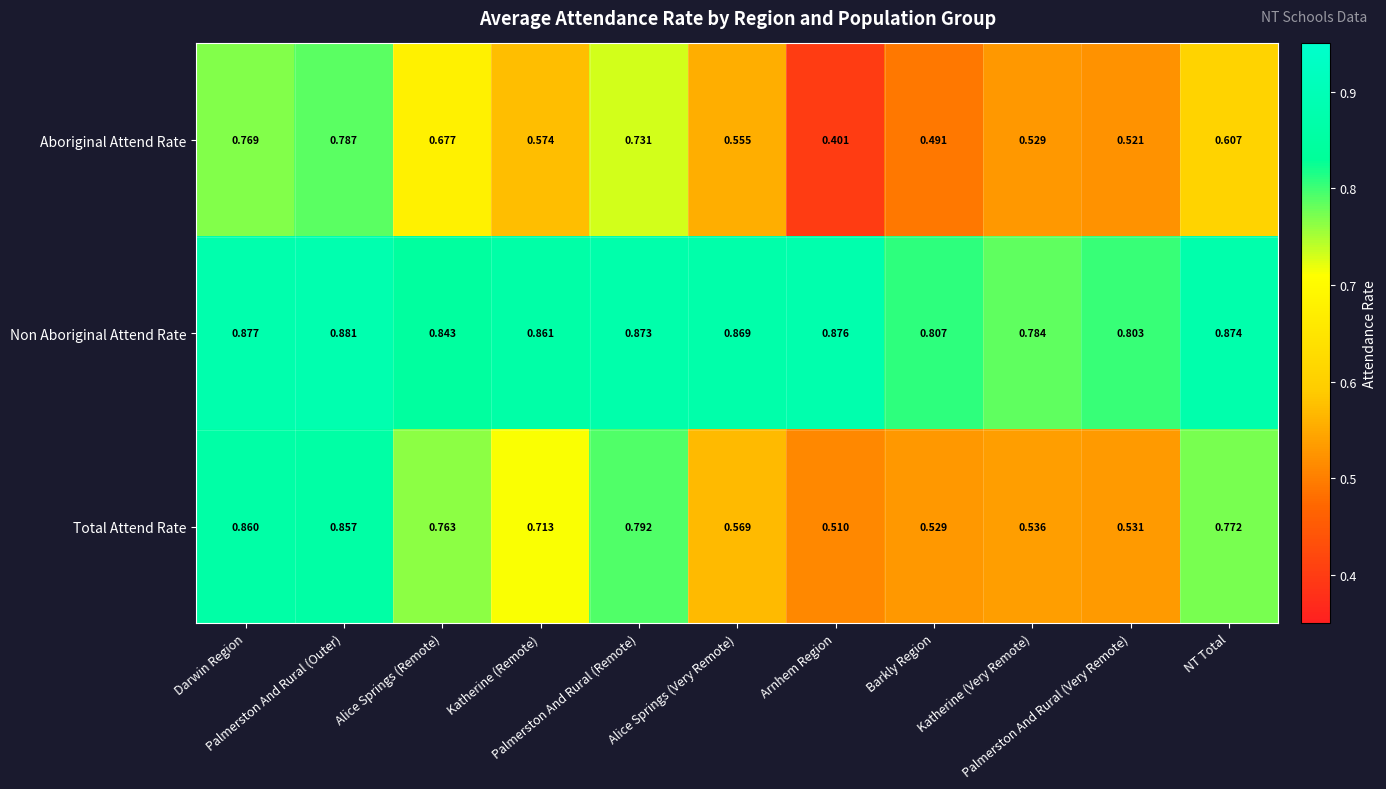

Which series has the largest total across all categories?

Non Aboriginal Attend Rate